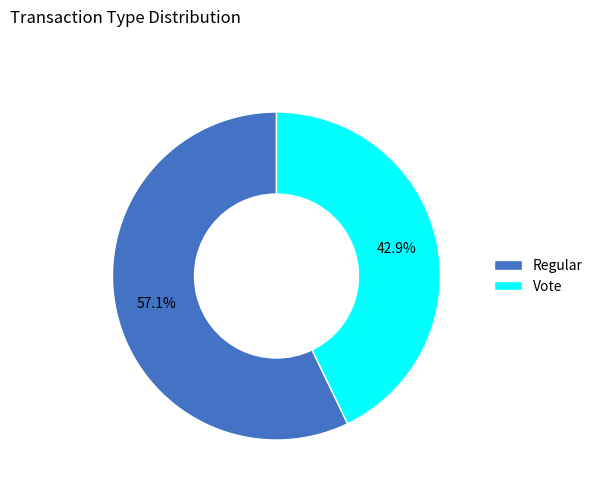

True or false: Vote accounts for 43% of the total.

True